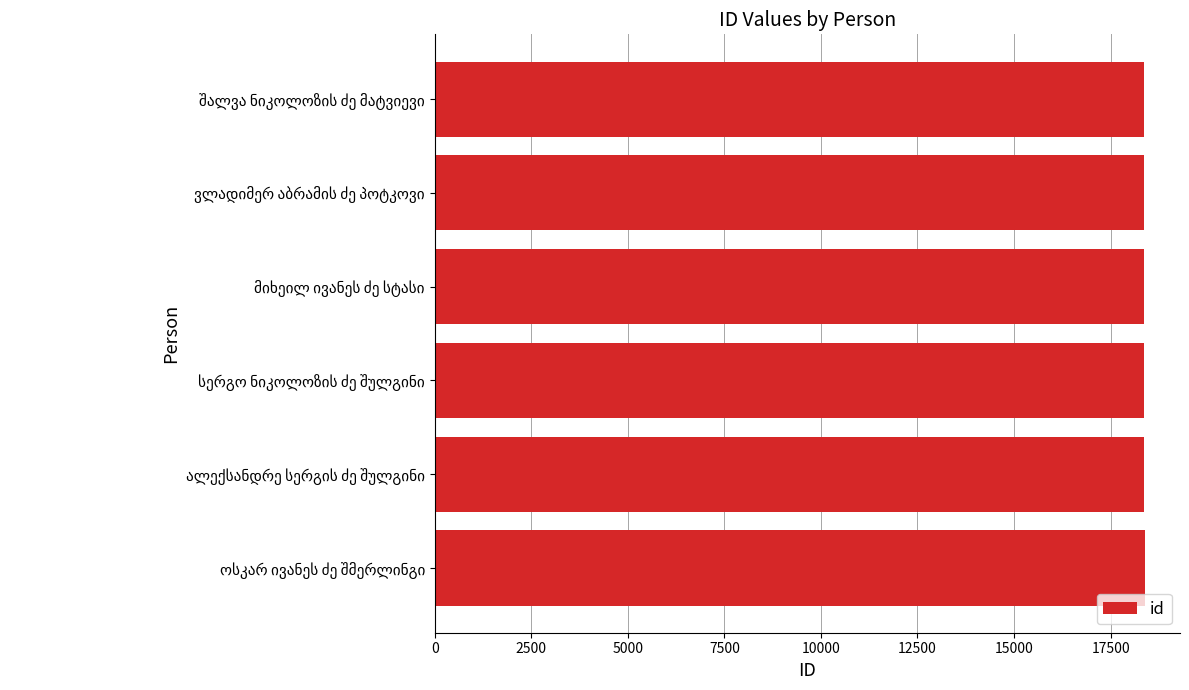

What is the maximum value shown in the chart?

18378